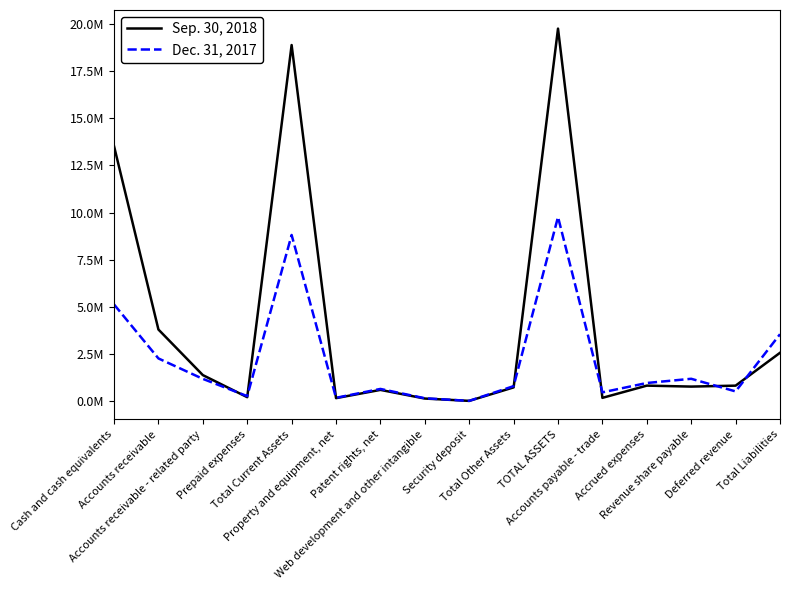

Which has a higher value, Web development and other intangible or Total Other Assets?

Total Other Assets